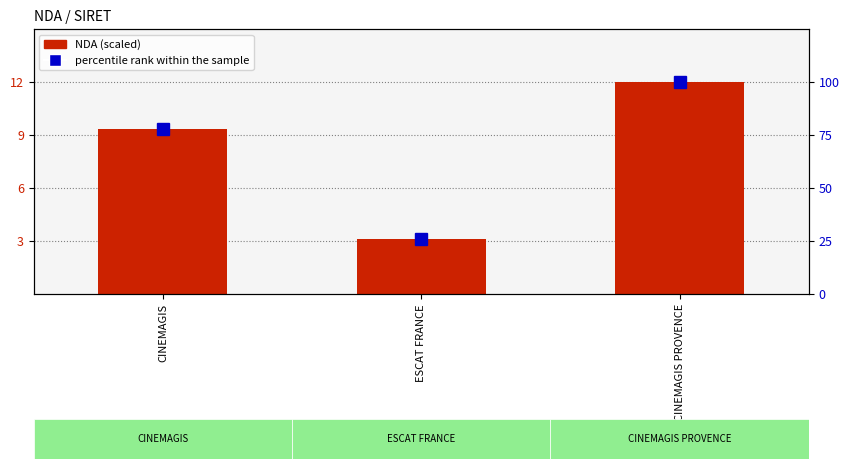

Which series has the largest total across all categories?

percentile rank within the sample